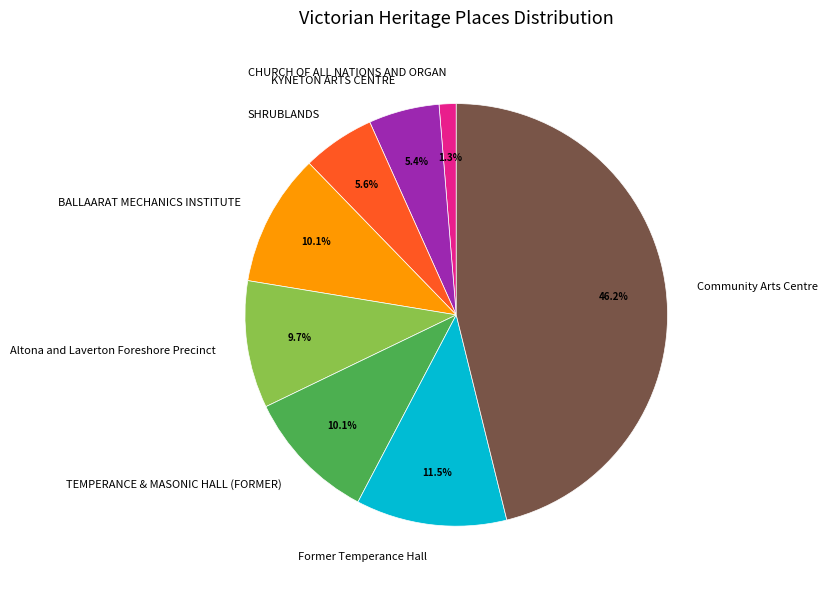

To the nearest percent, what is the difference between the Altona and Laverton Foreshore Precinct and CHURCH OF ALL NATIONS AND ORGAN slice percentages?

8%